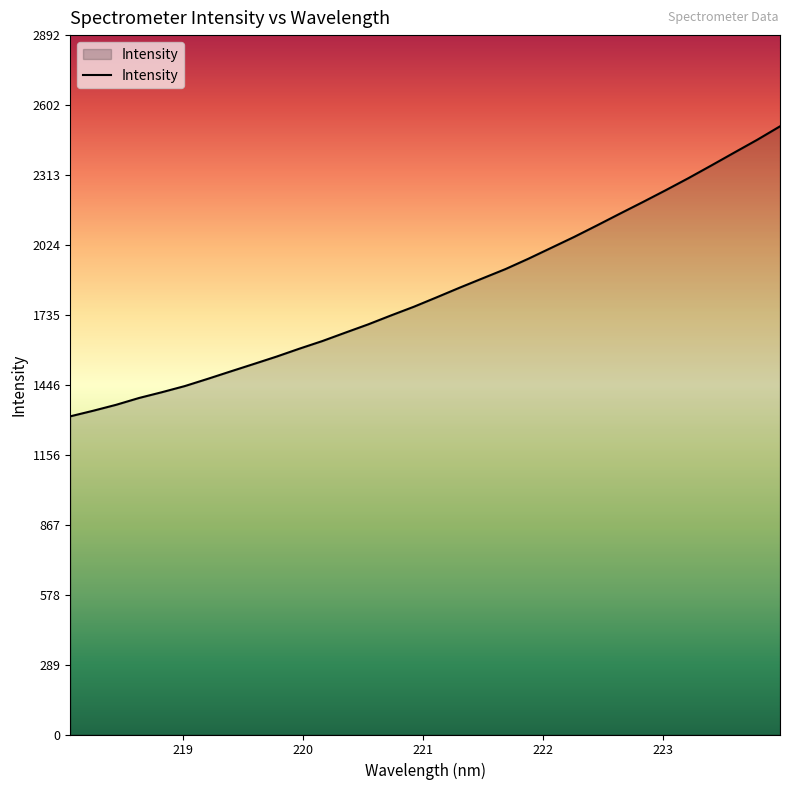

What is the smallest value displayed?

1315.7